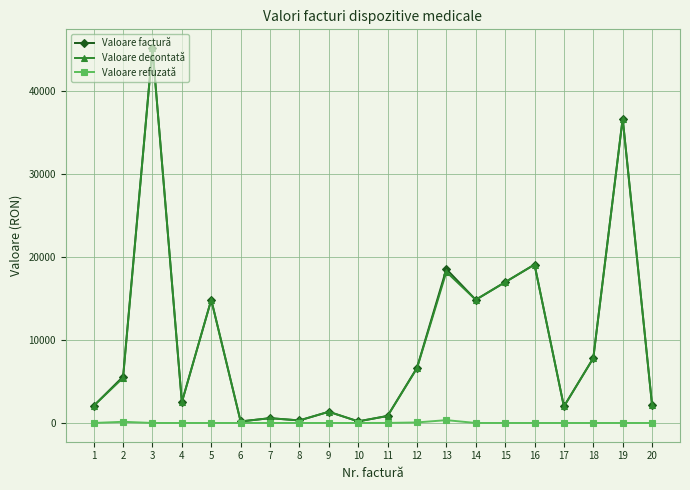

At which category does Valoare decontată reach its first local valley?

4